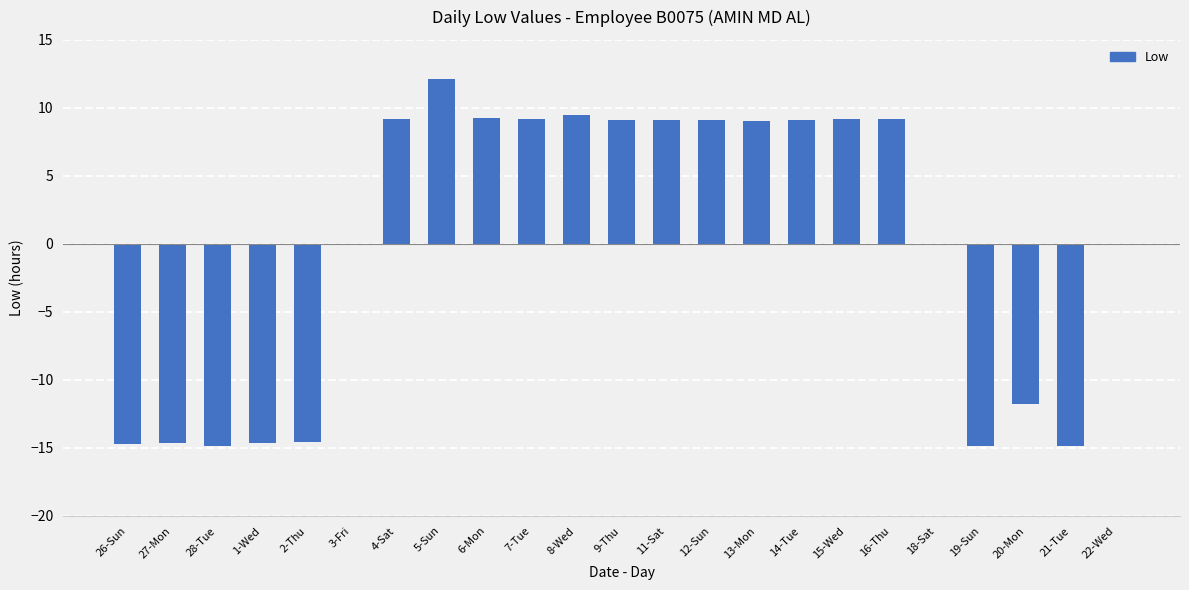

The chart shows a value of 9.2 at 15-Wed. True or false?

True